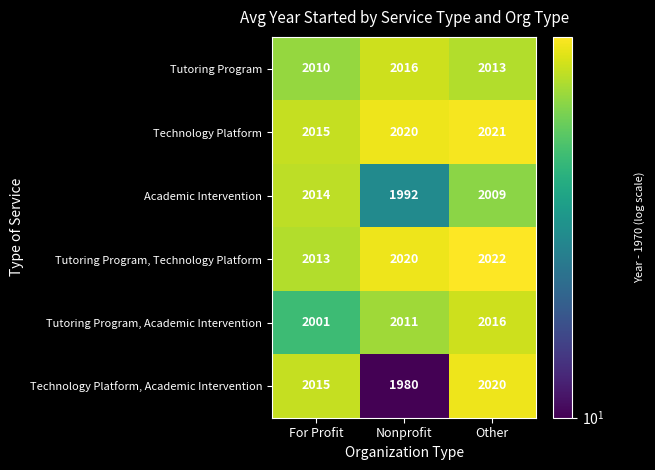

Reading right to left, list all the values displayed in this chart.

Tutoring Program: 2013	2016	2010
Technology Platform: 2021	2020	2015
Academic Intervention: 2009	1992	2014
Tutoring Program, Technology Platform: 2022	2020	2013
Tutoring Program, Academic Intervention: 2016	2011	2001
Technology Platform, Academic Intervention: 2020	1980	2015